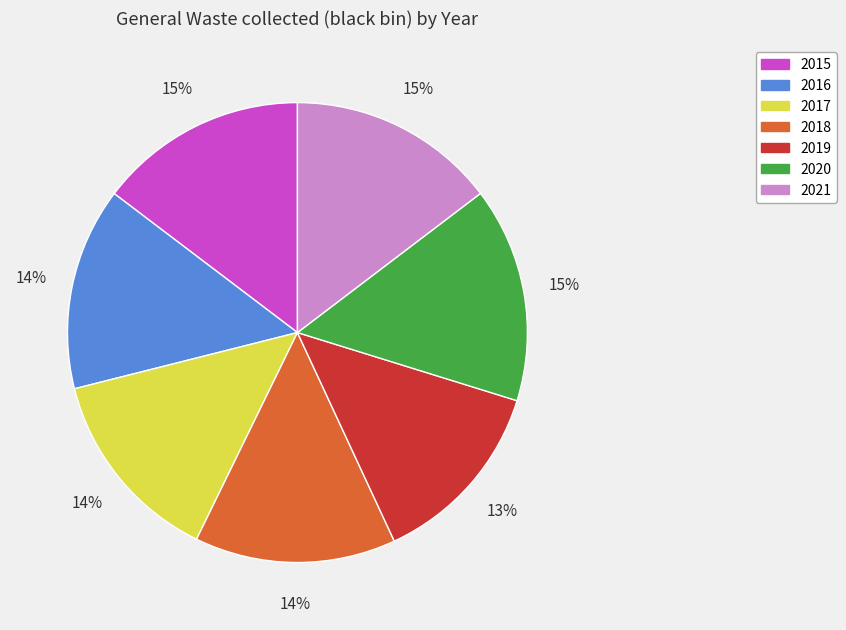

True or false: 2020 accounts for 15% of the total.

True